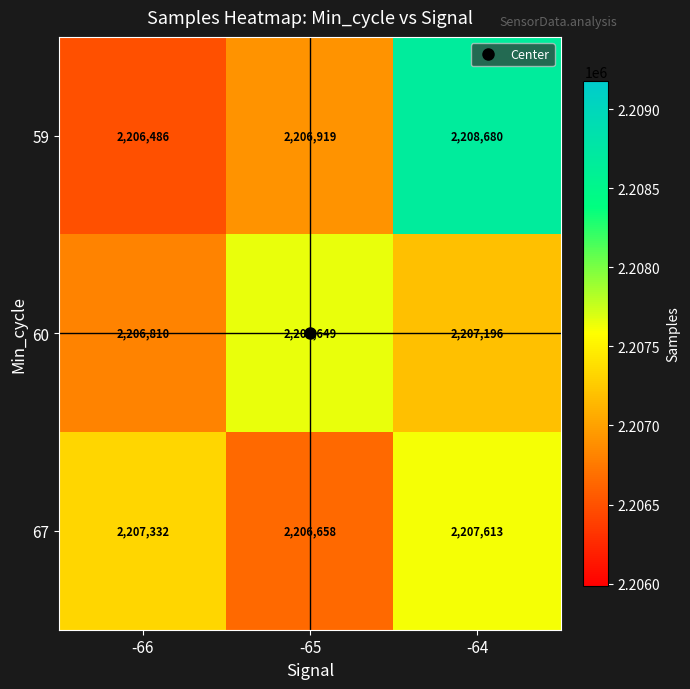

How many categories are shown in the chart?

3